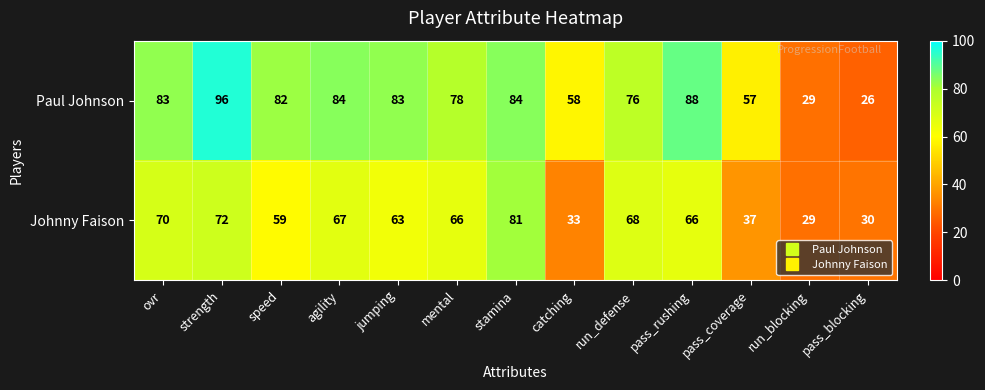

At which category does the chart reach its peak across all series?

strength